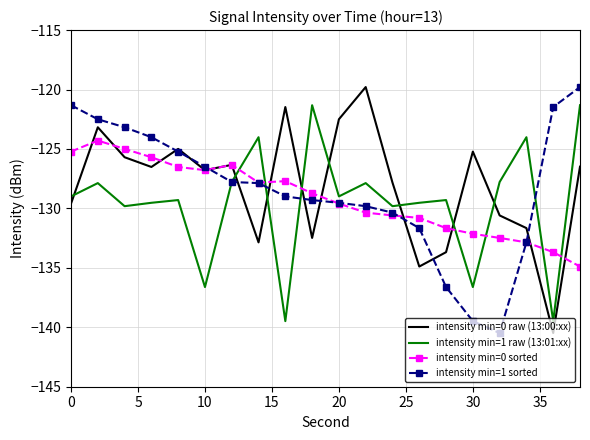

True or false: intensity min=0 raw (13:00:xx) and intensity min=1 raw (13:01:xx) cross at least once.

True